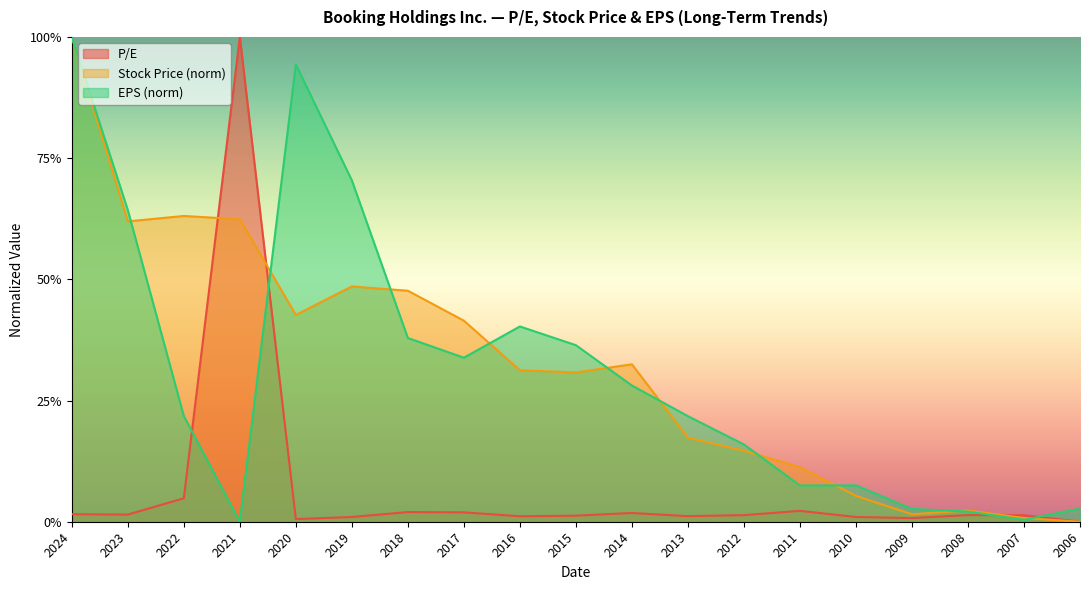

What are all the series names shown in the legend?

P/E, Stock Price (norm), EPS (norm)